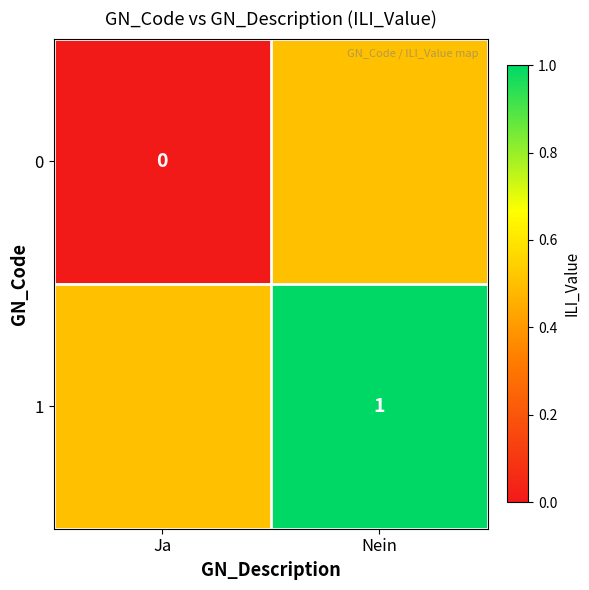

Is the value of 1 at Nein greater than the value of 0 at Ja?

Yes